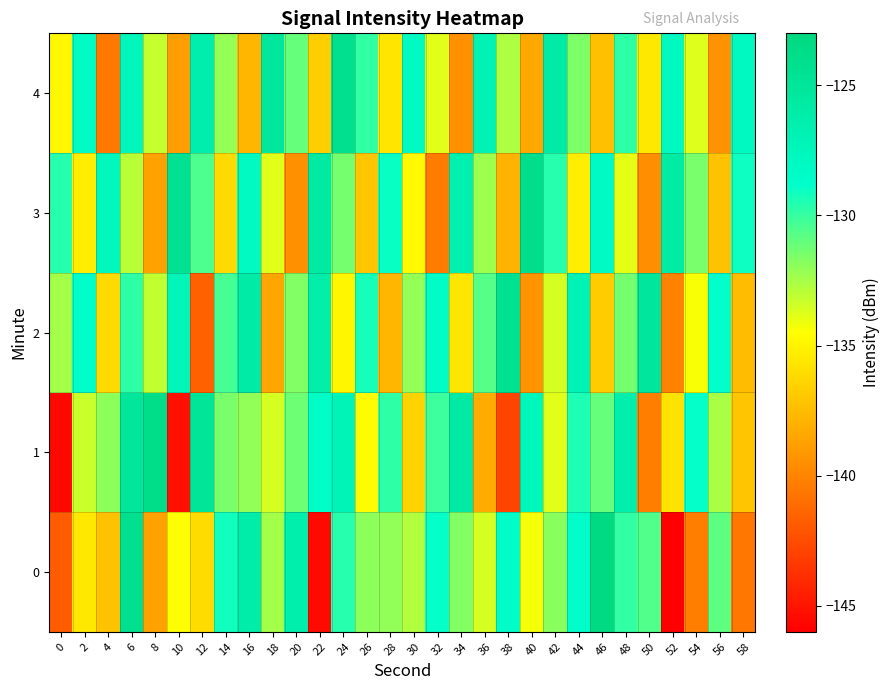

Which label corresponds to the largest value in the chart?

46